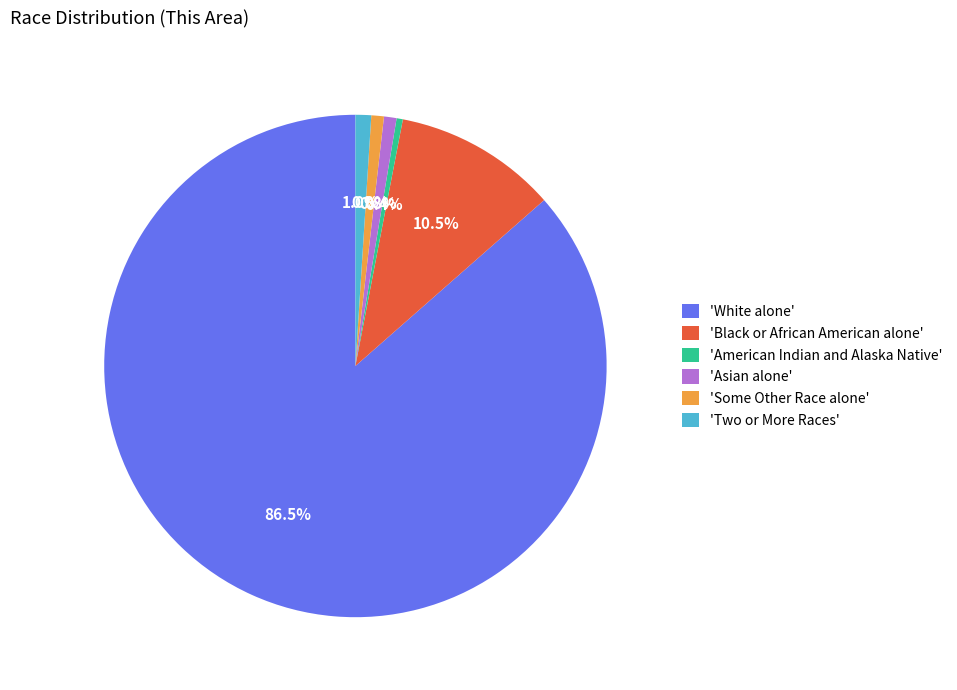

Does 'White alone' account for over 50% of the chart?

Yes